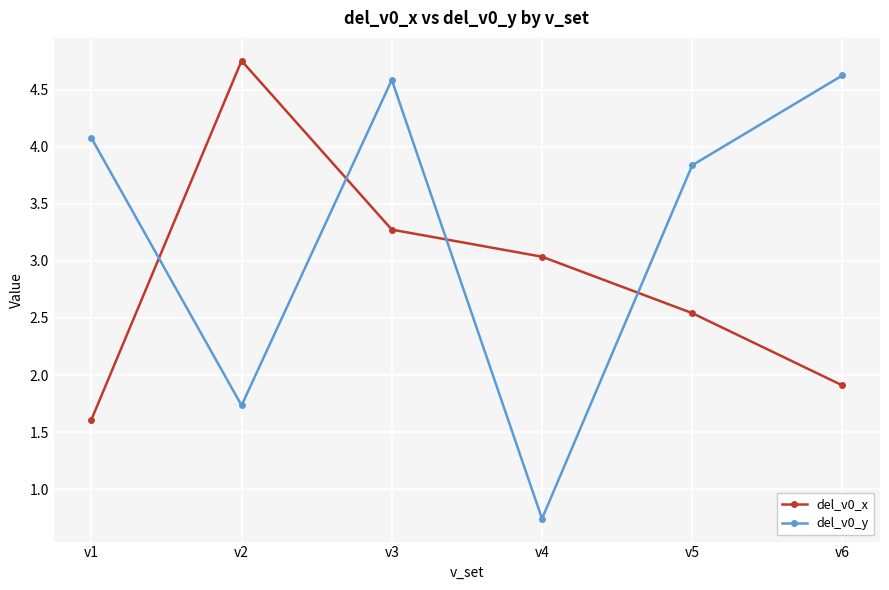

At which label does del_v0_x first exceed 3?

v2